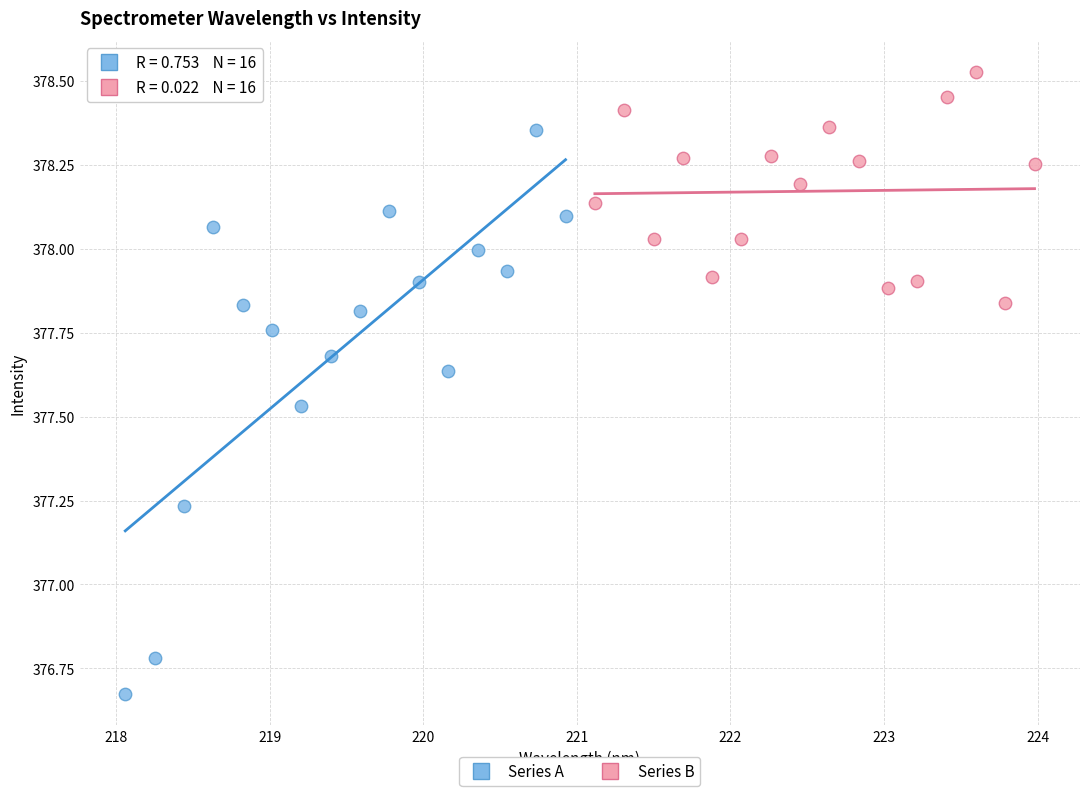

Which series has the largest Y range (max minus min)?

Series A